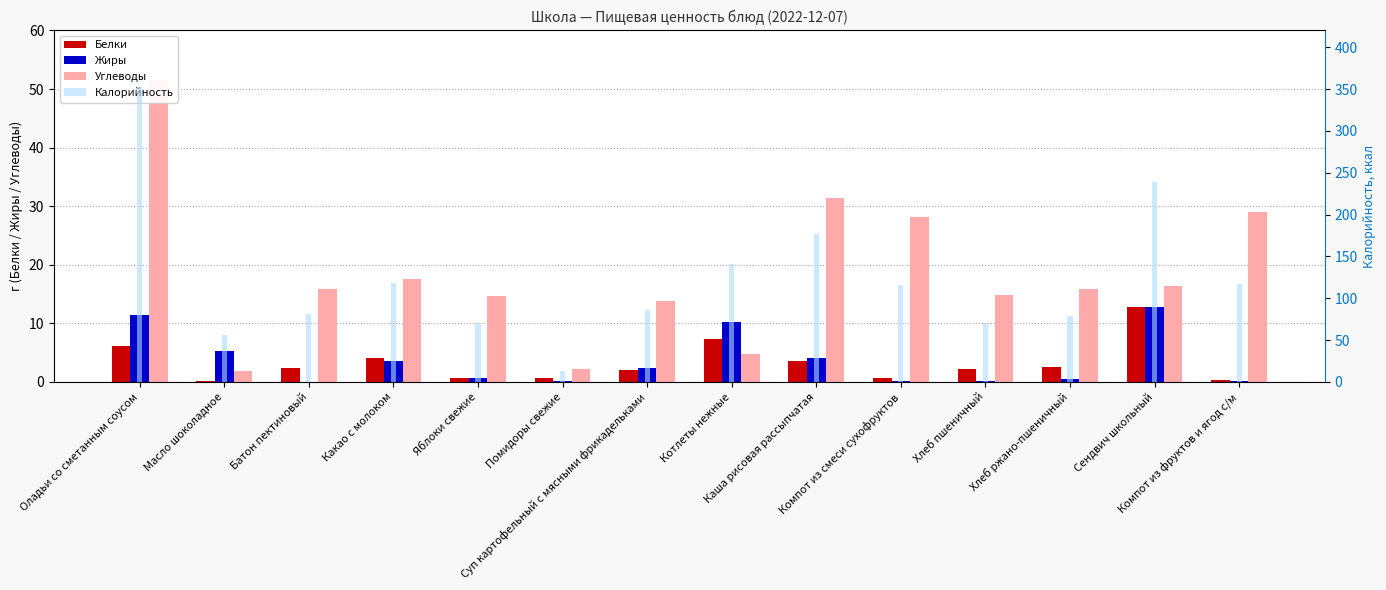

The value of Калорийность at Каша рисовая рассыпчатая is 176.5. True or false?

True